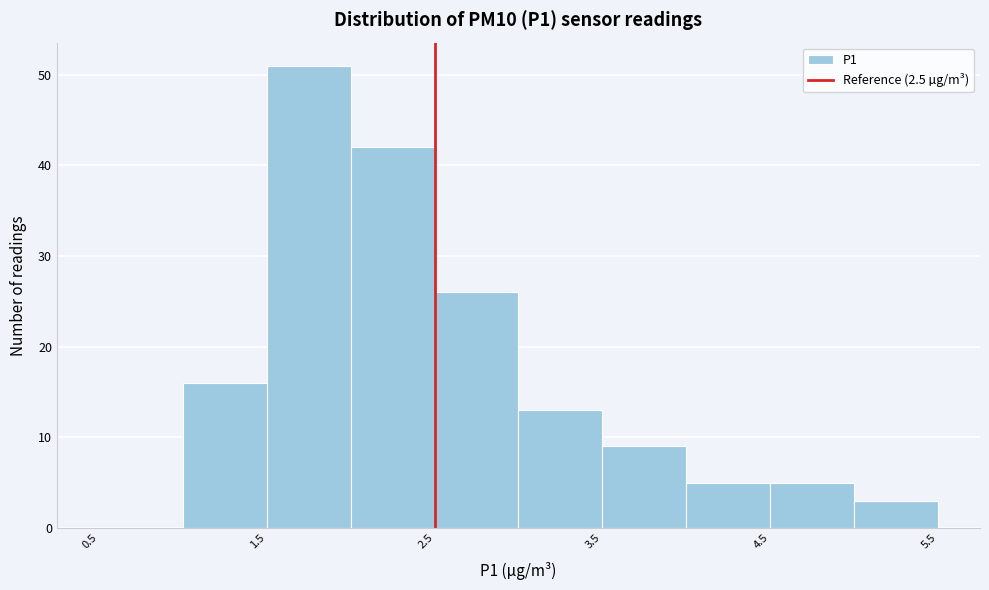

Reading left to right, list every bar in this chart as the range it spans on the x-axis followed by its height. The values are not printed on the chart, so give them approximately, as read against the axis.

0.5 to 1.0: 0
1.0 to 1.5: 16
1.5 to 2.0: 51
2.0 to 2.5: 42
2.5 to 3.0: 26
3.0 to 3.5: 13
3.5 to 4.0: 9
4.0 to 4.5: 5
4.5 to 5.0: 5
5.0 to 5.5: 3